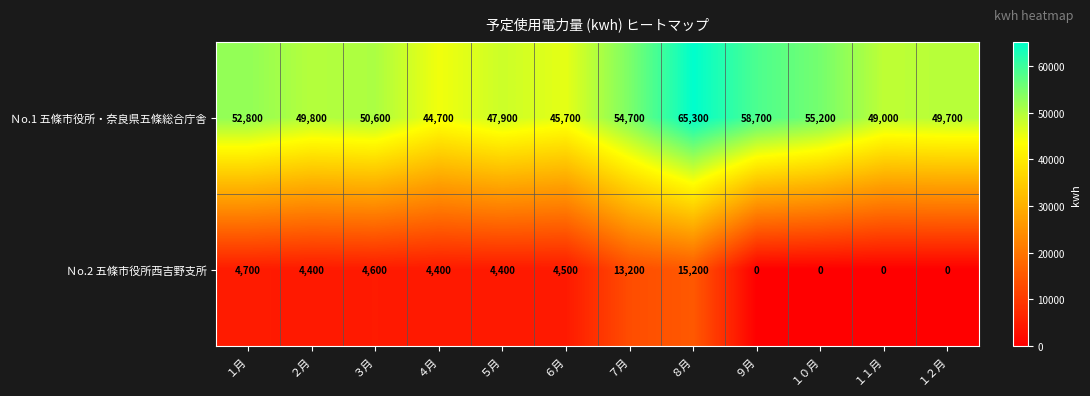

Which series changed the most between ４月 and １０月?

Ｎo.1 五條市役所・奈良県五條総合庁舎